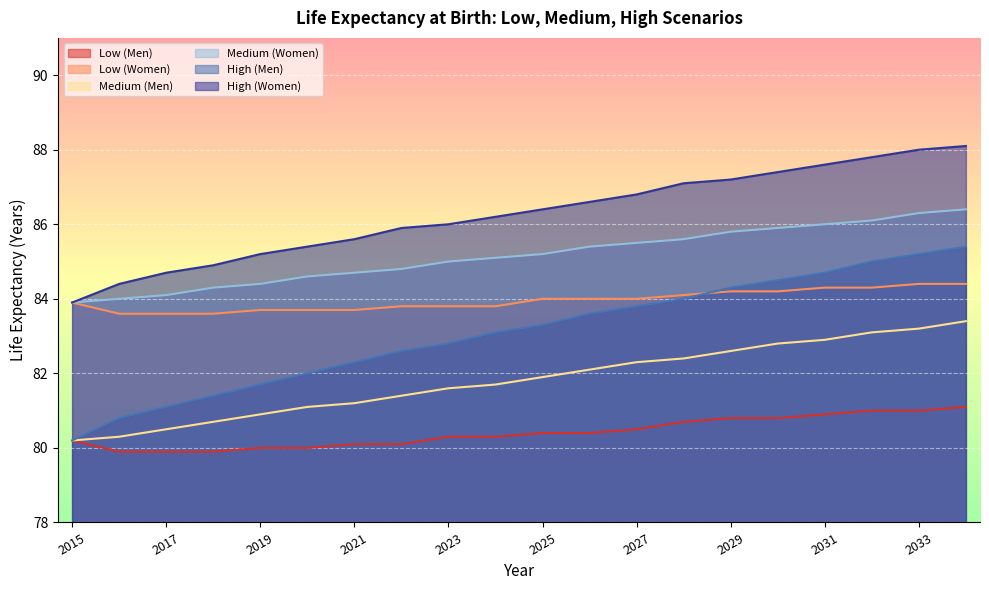

What is the difference between the highest and lowest values at 2021?

5.5